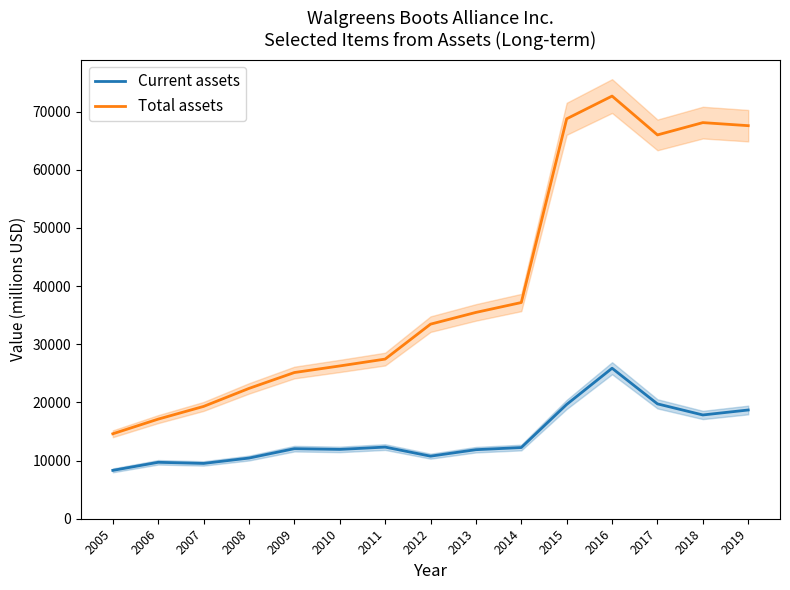

Reading left to right, extract all data points from this chart.

Current assets: 8317	9705	9511	10433	12049	11922	12322	10760	11874	12242	19657	25883	19753	17846	18700
Total assets: 14609	17131	19314	22410	25142	26275	27454	33462	35481	37182	68782	72688	66009	68124	67598